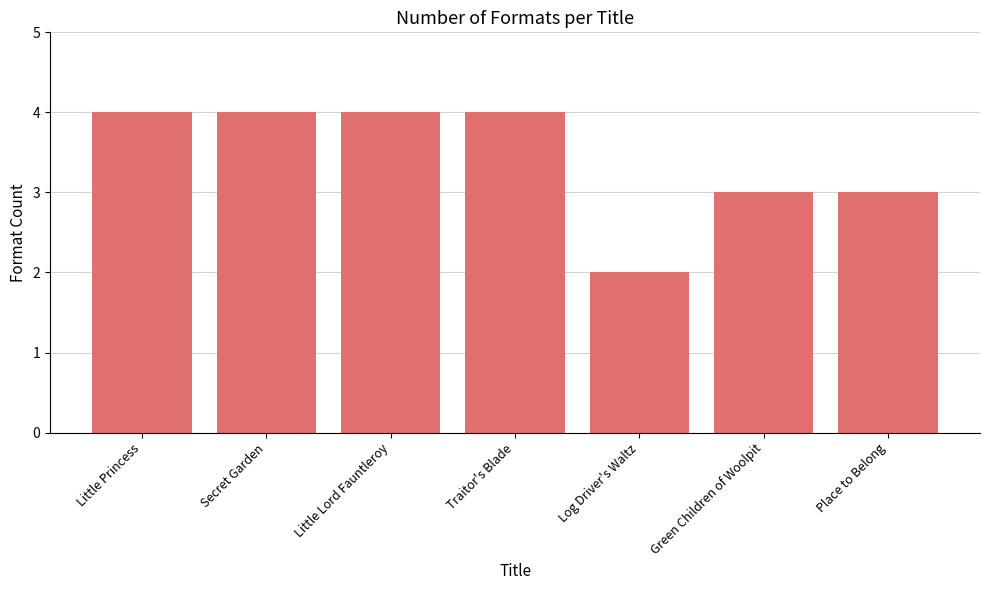

True or false: the data shows 4 at Traitor's Blade.

True